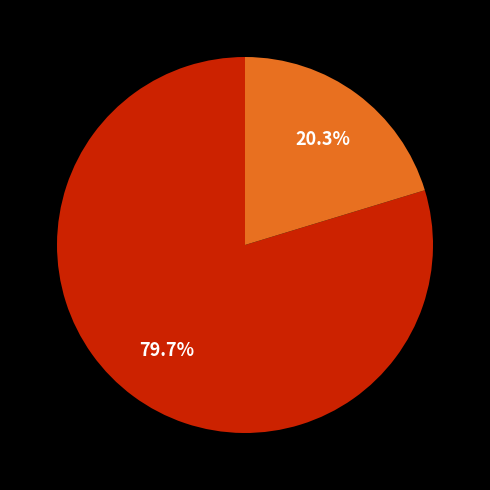

Is there a majority slice in this chart?

Yes